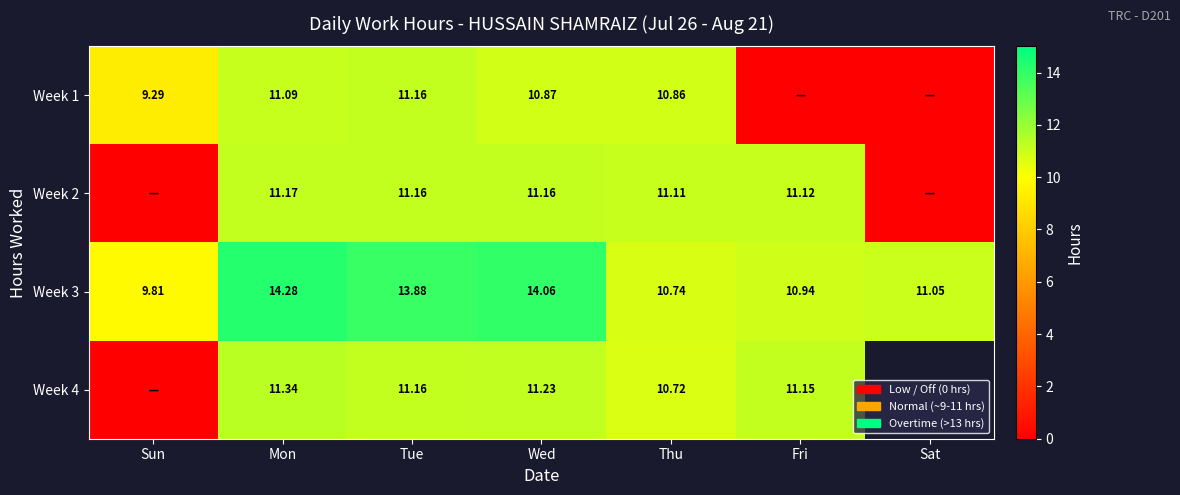

Which category has the lowest value in the Week 3 series?

Sun